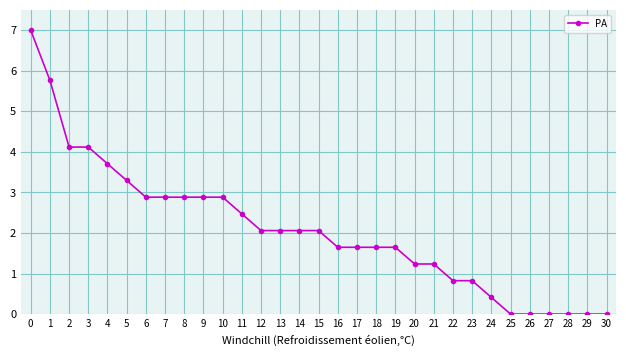

True or false: the data shows 1.6 at 19.

True